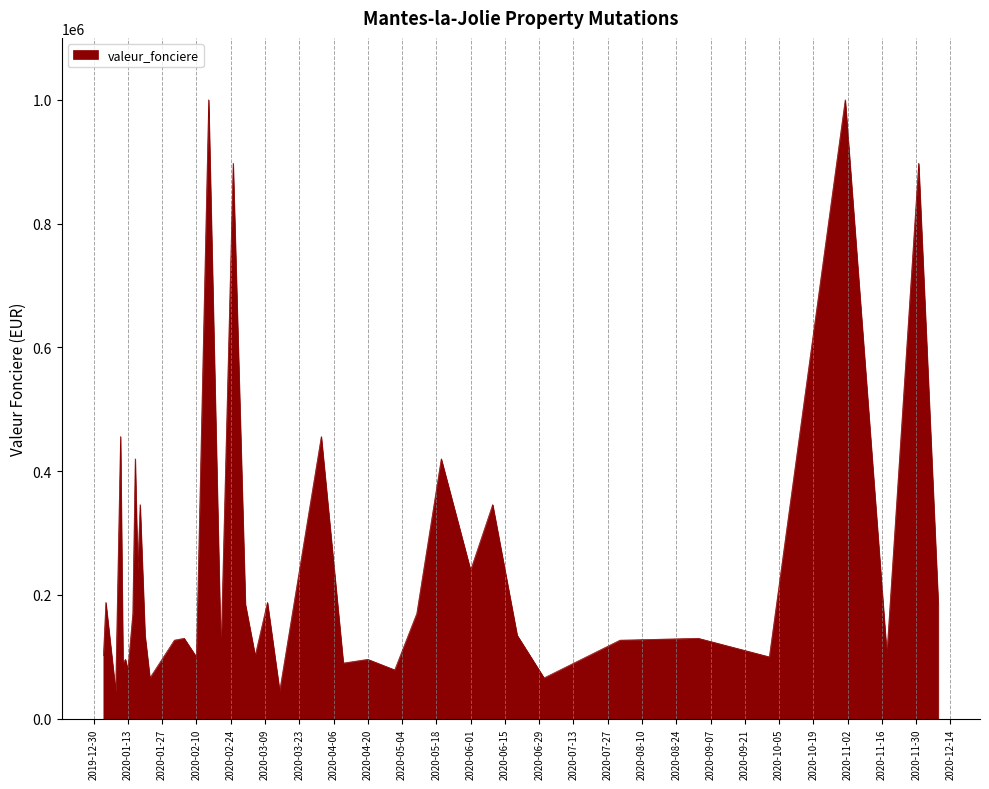

What is the difference between the maximum and minimum values?

955000